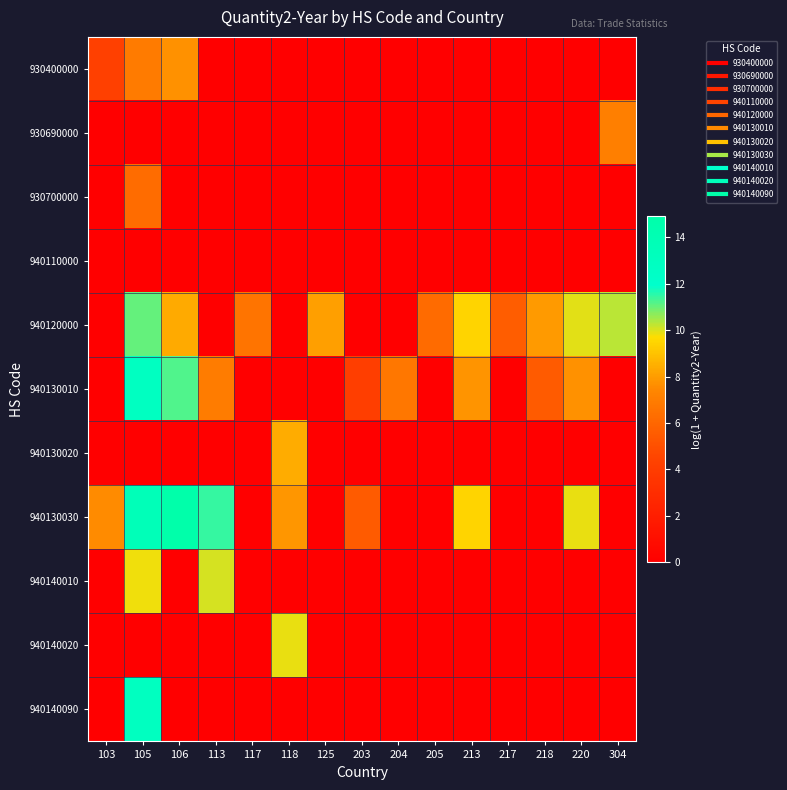

Reading right to left, extract all data points from this chart.

930400000: 304=0.0	220=0.0	218=0.0	217=0.0	213=0.0	205=0.0	204=0.0	203=0.0	125=0.0	118=0.0	117=0.0	113=0.0	106=7.7	105=6.9	103=4.2
930690000: 304=7.1	220=0.0	218=0.0	217=0.0	213=0.0	205=0.0	204=0.0	203=0.0	125=0.0	118=0.0	117=0.0	113=0.0	106=0.0	105=0.0	103=0.0
930700000: 304=0.0	220=0.0	218=0.0	217=0.0	213=0.0	205=0.0	204=0.0	203=0.0	125=0.0	118=0.0	117=0.0	113=0.0	106=0.0	105=6.2	103=0.0
940110000: 304=0.0	220=0.0	218=0.0	217=0.0	213=0.0	205=0.0	204=0.0	203=0.0	125=0.0	118=0.0	117=0.0	113=0.0	106=0.0	105=0.0	103=0.0
940120000: 304=10.3	220=9.9	218=7.9	217=5.6	213=9.4	205=6.2	204=0.0	203=0.0	125=8.1	118=0.0	117=6.6	113=0.0	106=8.4	105=11.0	103=0.0
940130010: 304=0.0	220=7.7	218=5.5	217=0.0	213=7.8	205=0.0	204=6.7	203=4.1	125=0.0	118=0.0	117=0.0	113=7.0	106=11.2	105=12.9	103=0.0
940130020: 304=0.0	220=0.0	218=0.0	217=0.0	213=0.0	205=0.0	204=0.0	203=0.0	125=0.0	118=8.4	117=0.0	113=0.0	106=0.0	105=0.0	103=0.0
940130030: 304=0.0	220=9.8	218=0.0	217=0.0	213=9.5	205=0.0	204=0.0	203=5.5	125=0.0	118=7.8	117=0.0	113=11.4	106=14.9	105=13.6	103=7.5
940140010: 304=0.0	220=0.0	218=0.0	217=0.0	213=0.0	205=0.0	204=0.0	203=0.0	125=0.0	118=0.0	117=0.0	113=10.0	106=0.0	105=9.8	103=0.0
940140020: 304=0.0	220=0.0	218=0.0	217=0.0	213=0.0	205=0.0	204=0.0	203=0.0	125=0.0	118=9.9	117=0.0	113=0.0	106=0.0	105=0.0	103=0.0
940140090: 304=0.0	220=0.0	218=0.0	217=0.0	213=0.0	205=0.0	204=0.0	203=0.0	125=0.0	118=0.0	117=0.0	113=0.0	106=0.0	105=13.0	103=0.0